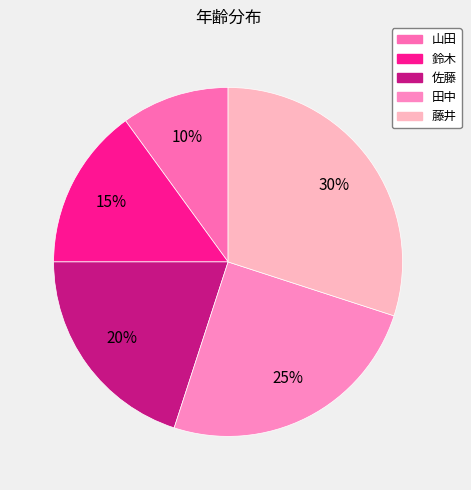

What is the ratio of the value at 田中 to the value at 藤井?

0.8